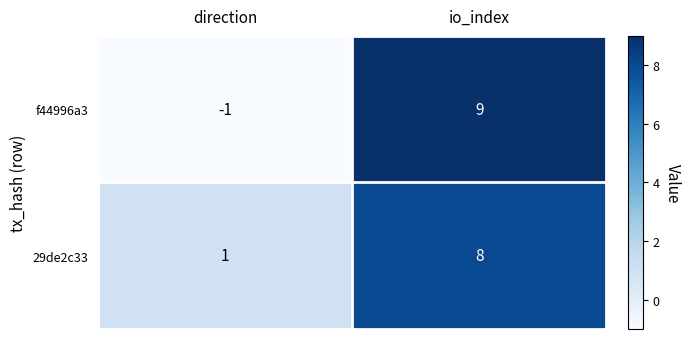

What is the difference between the maximum and minimum values in the 29de2c33 series?

7